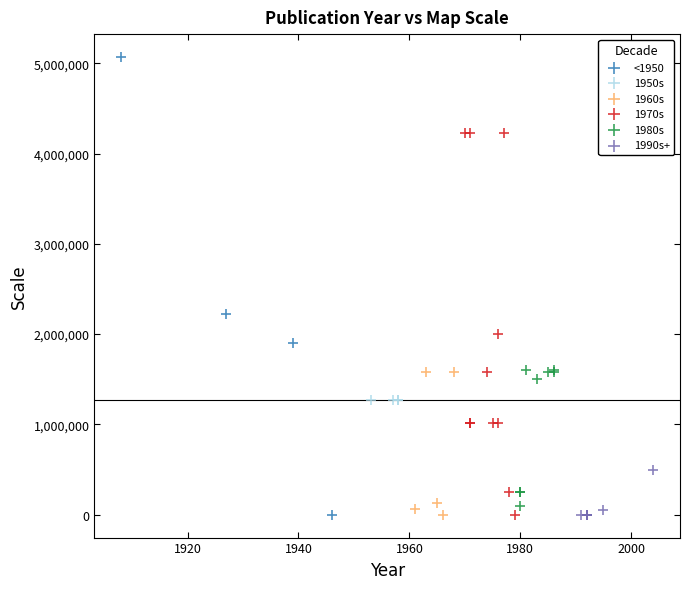

Which series reaches the maximum Y coordinate?

<1950